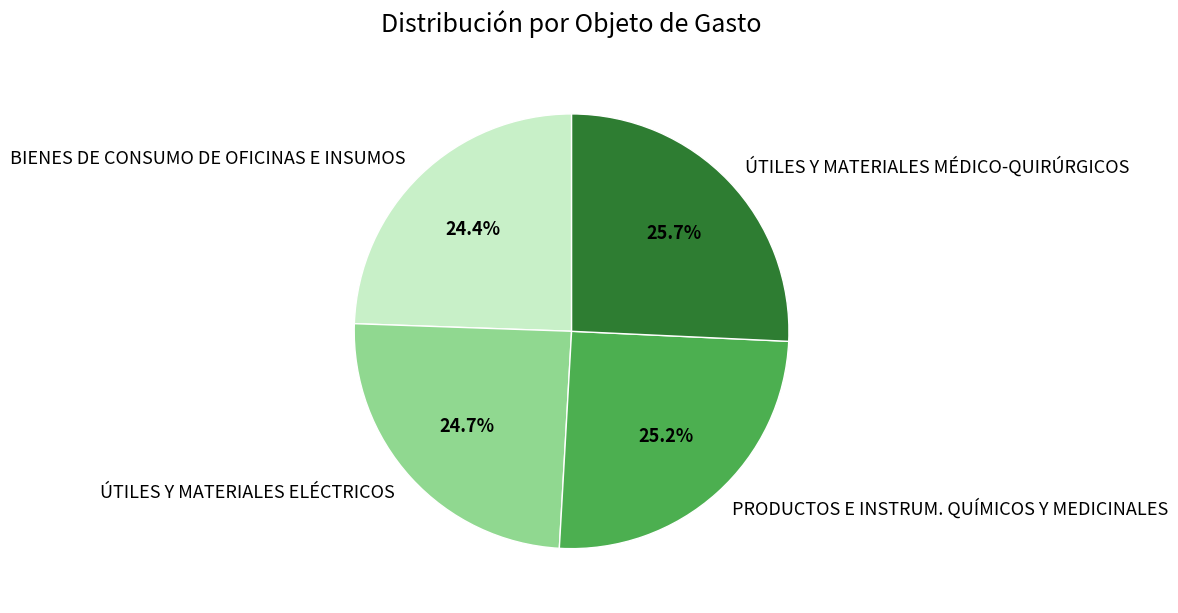

Is it true that PRODUCTOS E INSTRUM. QUÍMICOS Y MEDICINALES is 25% of the pie?

True